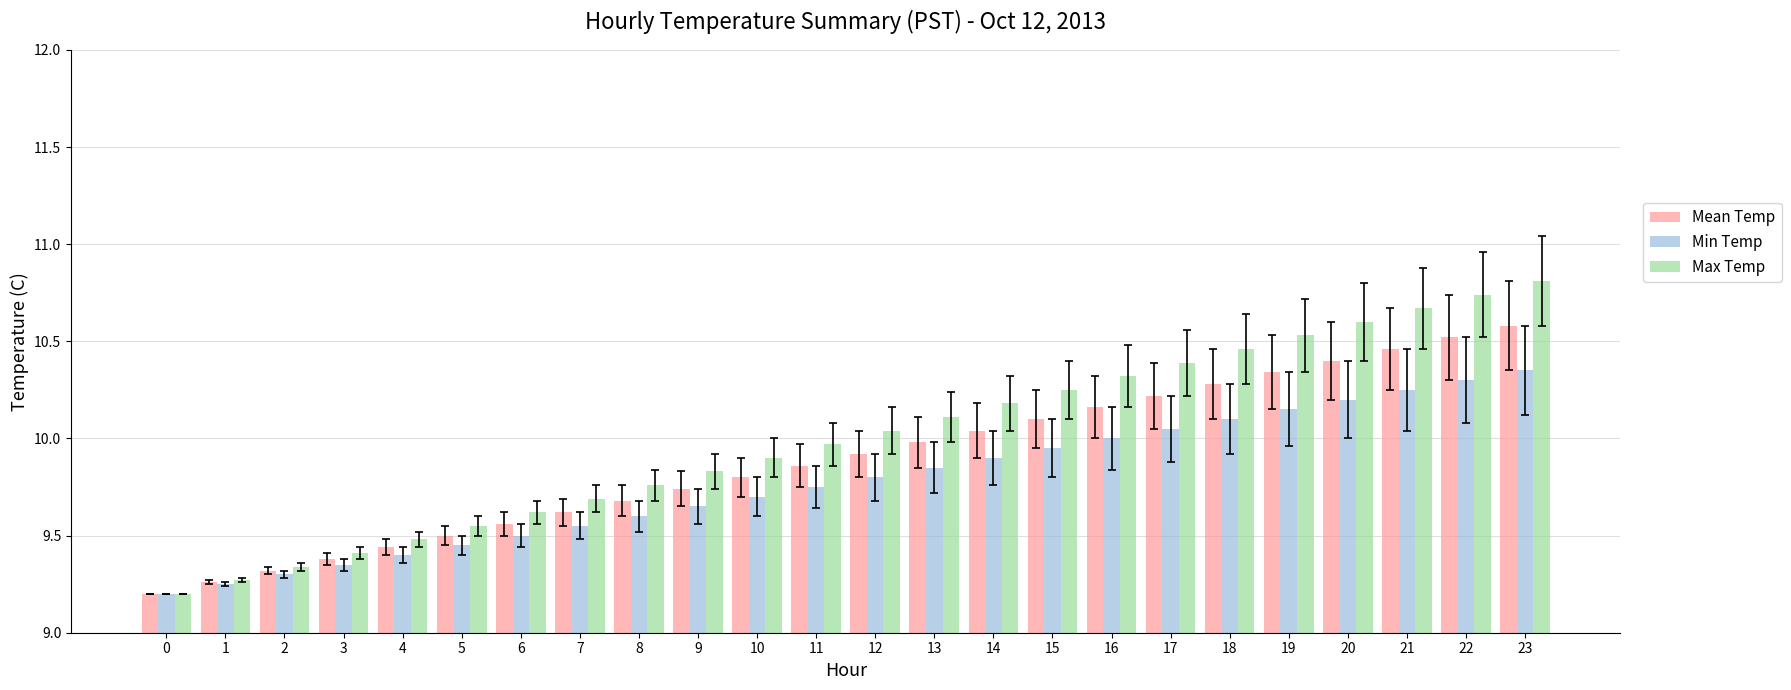

What is the difference between the second highest and second lowest values in the Mean Temp series?

1.3